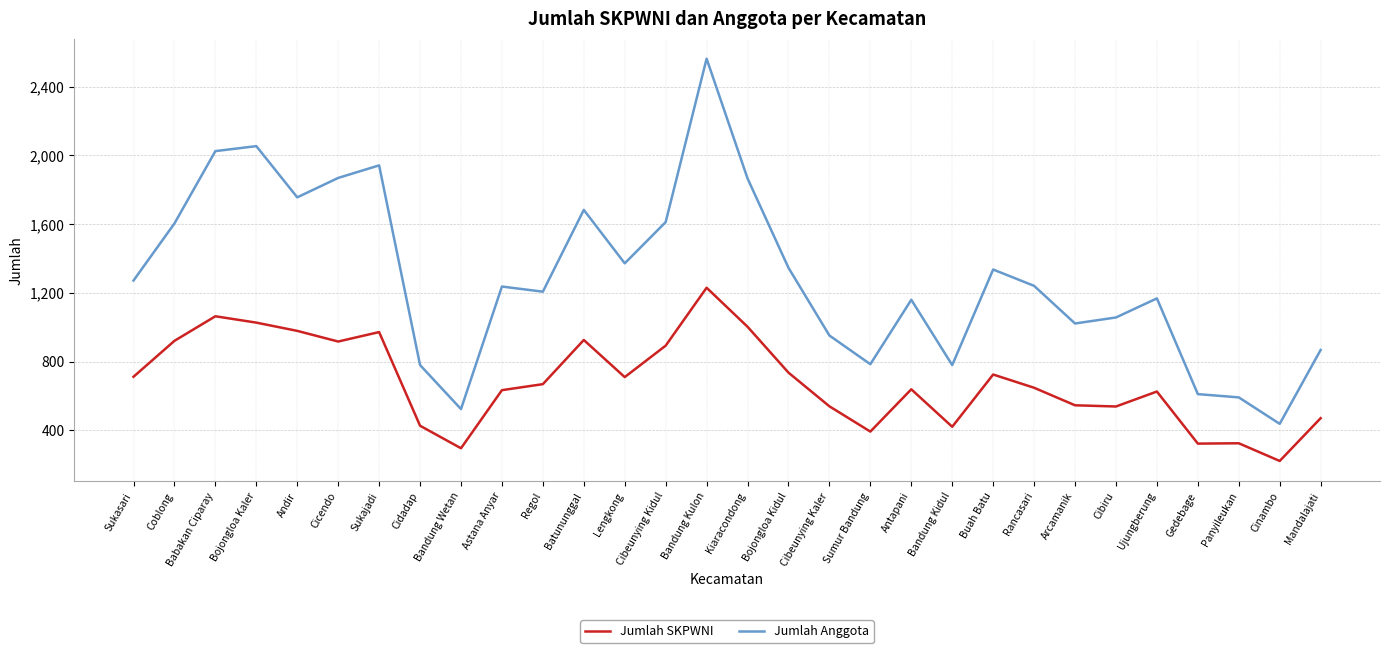

Rank the series at Cicendo from lowest to highest value.

Jumlah SKPWNI, Jumlah Anggota